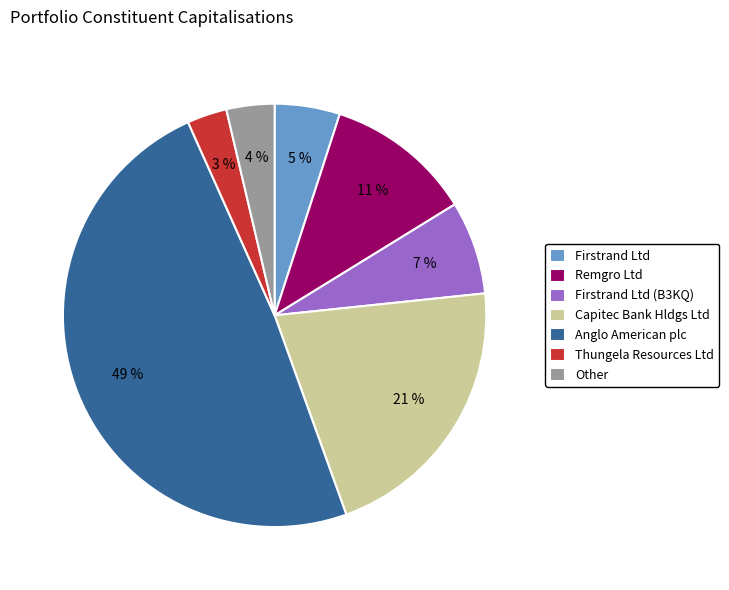

How many slices are in this pie chart?

7